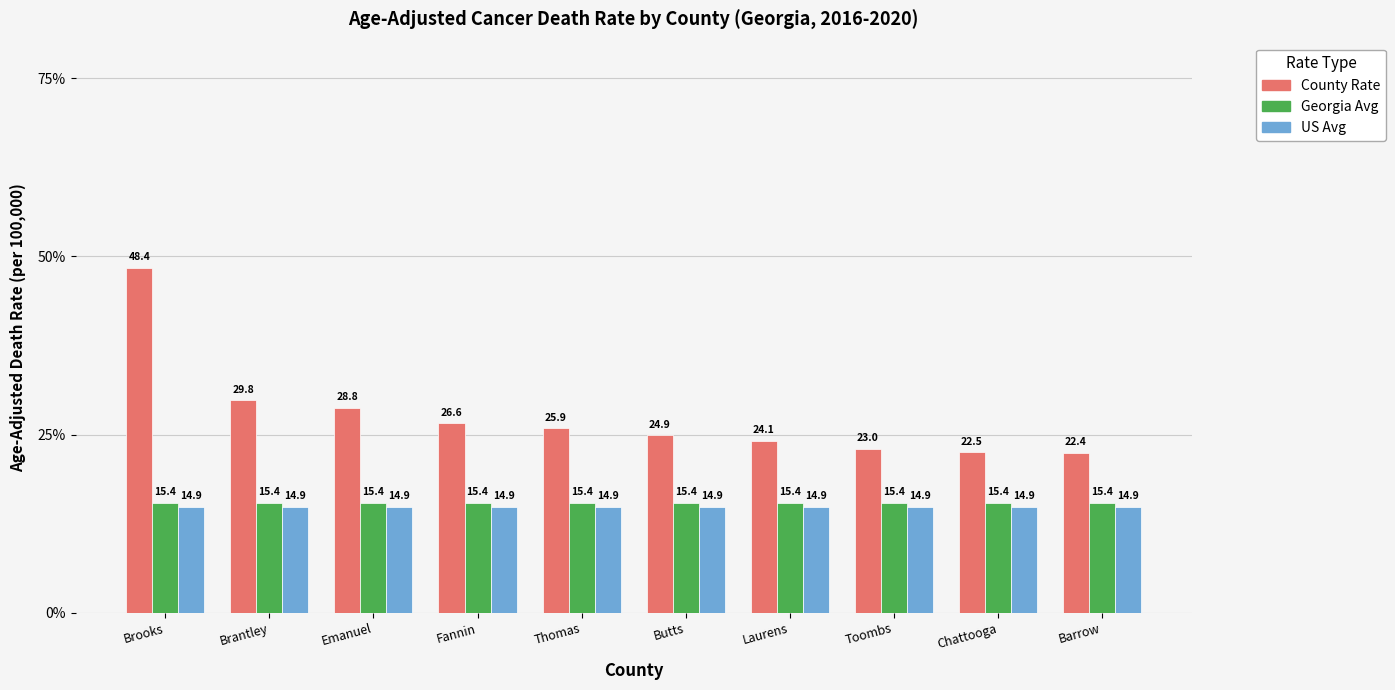

Is it true that US Avg equals 14.9 at Toombs?

True